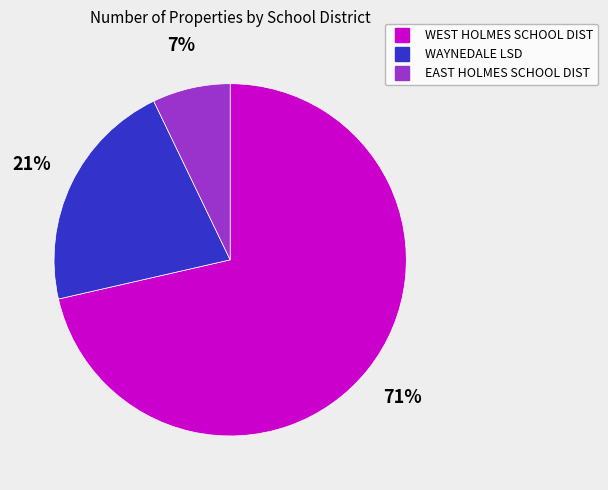

To the nearest percent, what is the average slice percentage?

33%